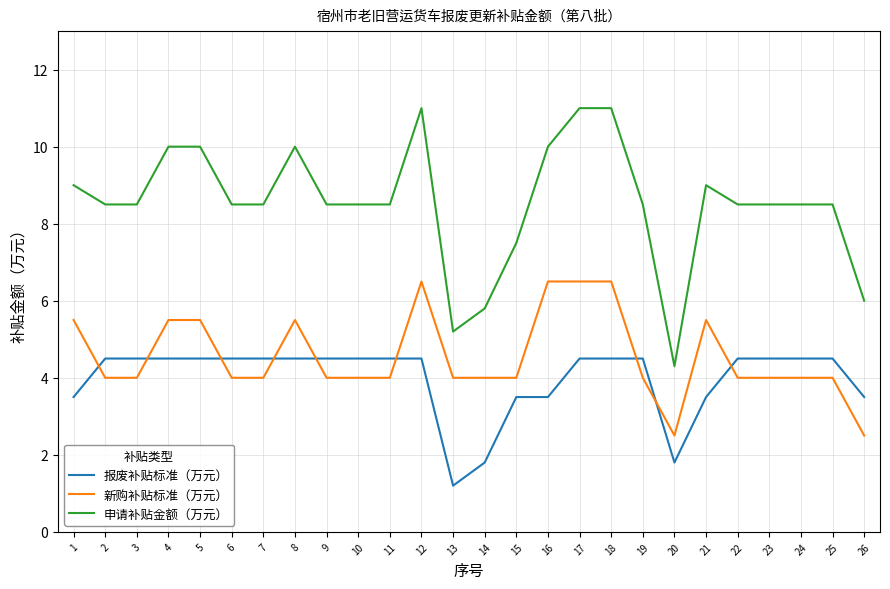

True or false: 报废补贴标准（万元） has a value of 4.5 at 18.

True